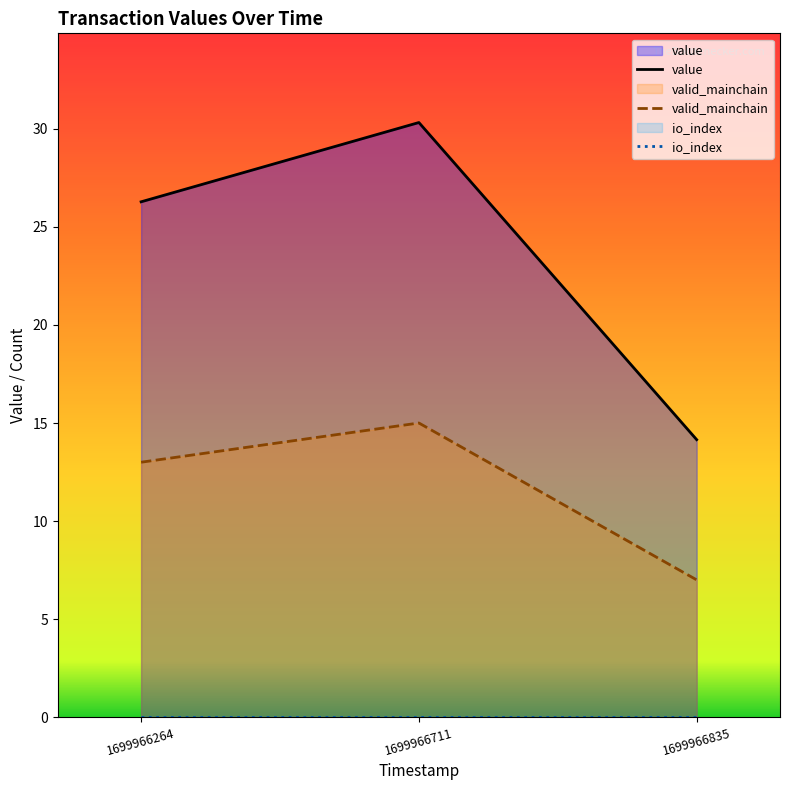

List the series in order of their peak value, lowest first.

io_index, valid_mainchain, value